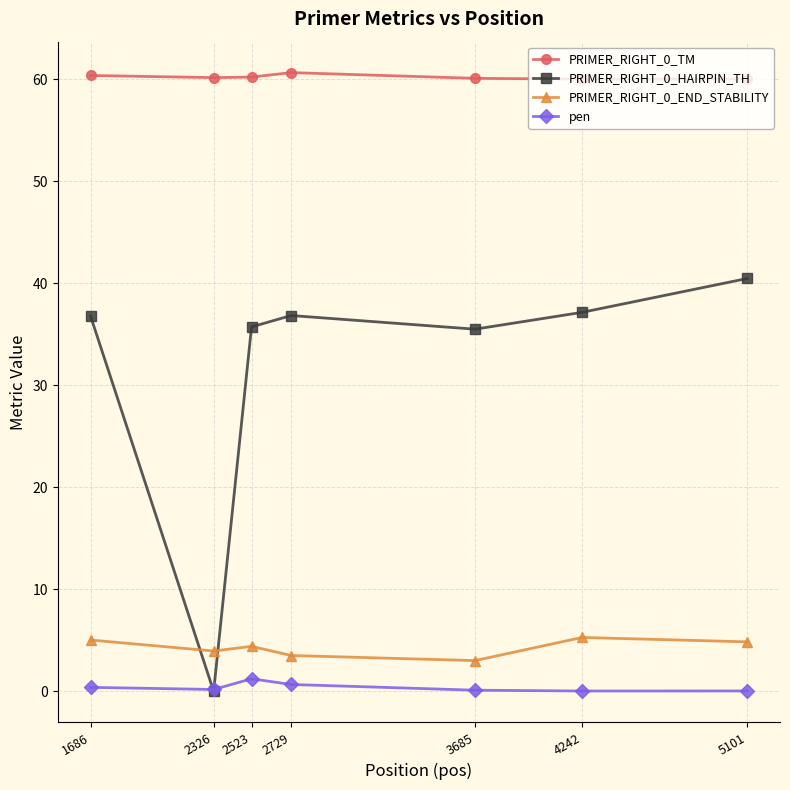

Is the value of PRIMER_RIGHT_0_END_STABILITY at 3685 greater than the value of PRIMER_RIGHT_0_HAIRPIN_TH at 2326?

Yes